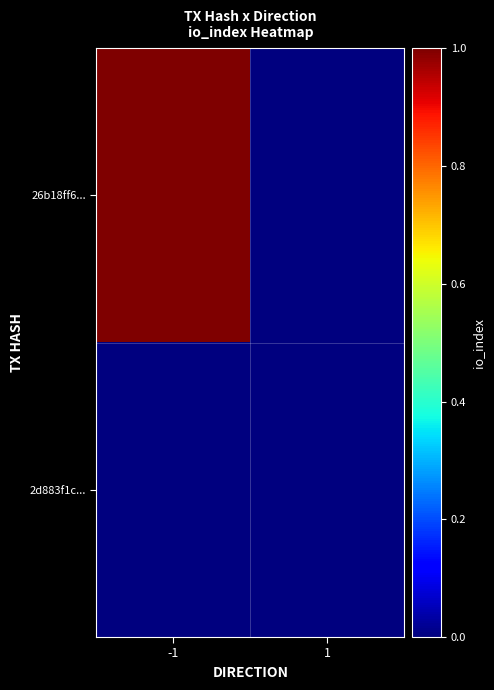

Which series has the largest range (max minus min)?

26b18ff6...